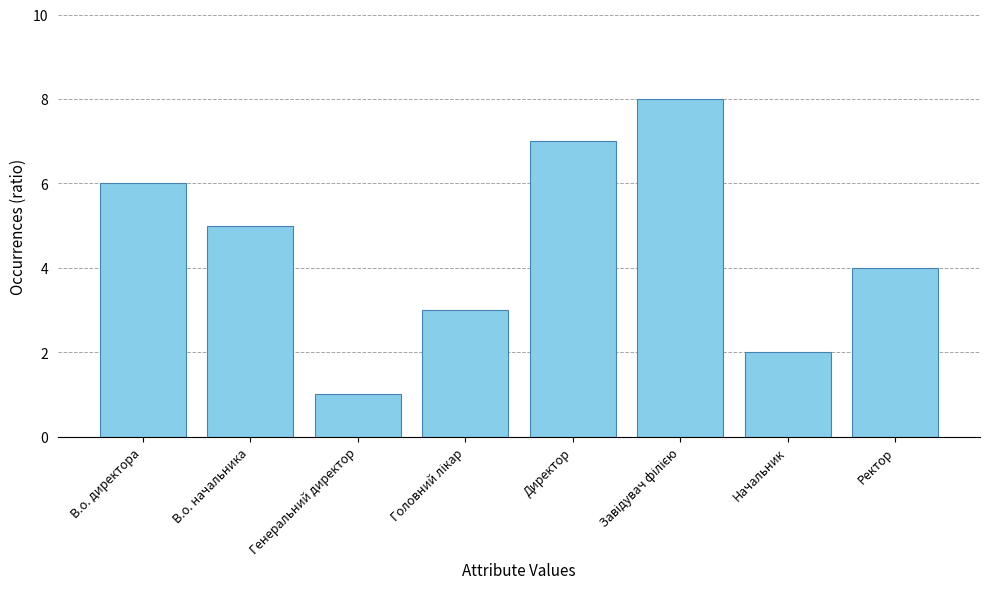

The chart shows a value of 10 at В.о. директора. True or false?

False